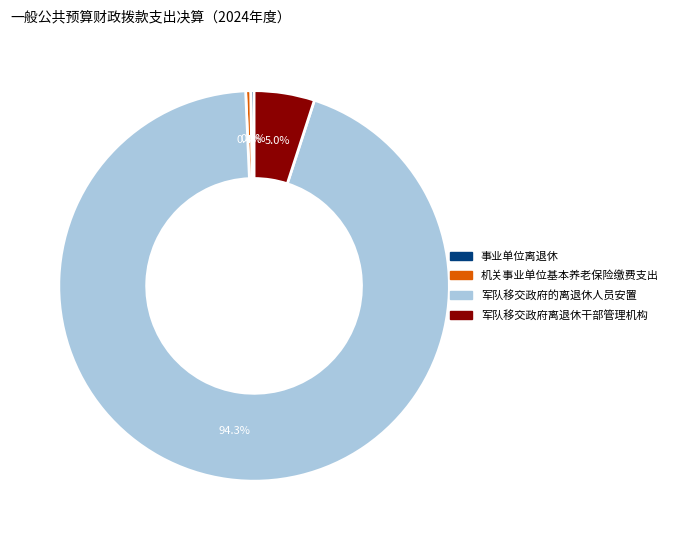

To the nearest percent, what percentage of the pie is 军队移交政府的离退休人员安置?

94%